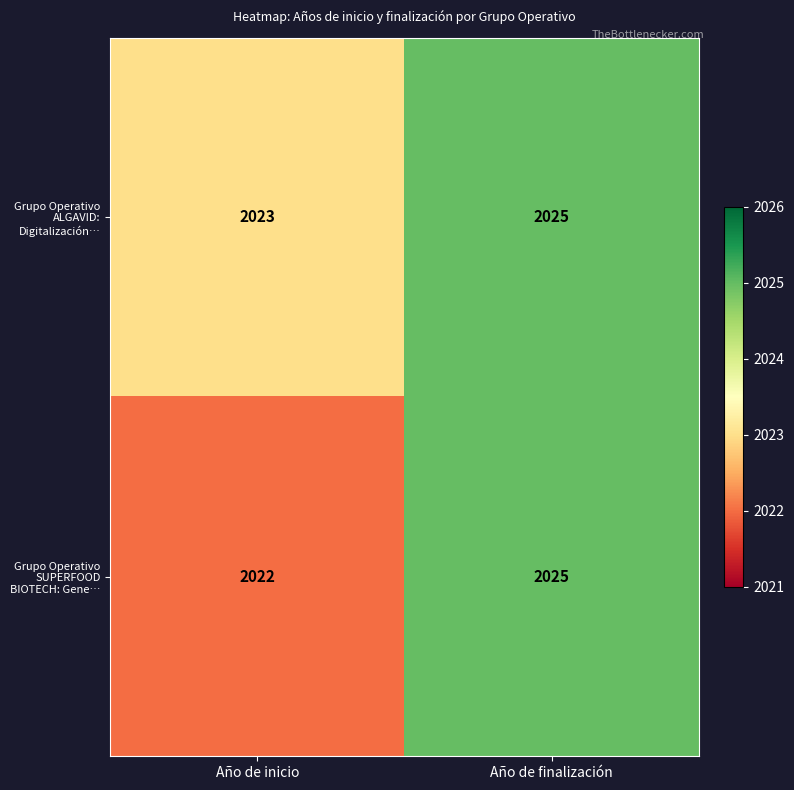

Where is Grupo Operativo ALGAVID: Digitalización… nearest to the value 2024?

Año de inicio